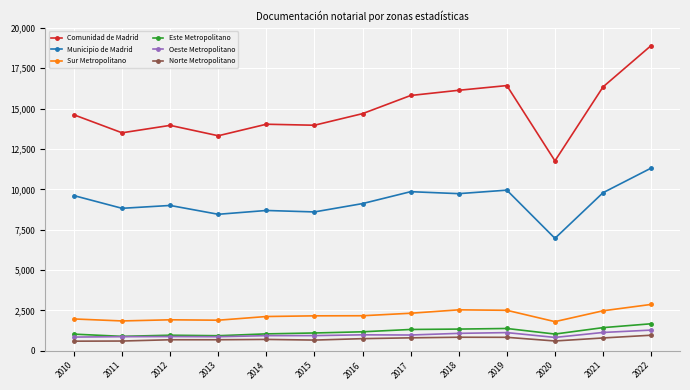

Does the chart have visible grid lines?

Yes